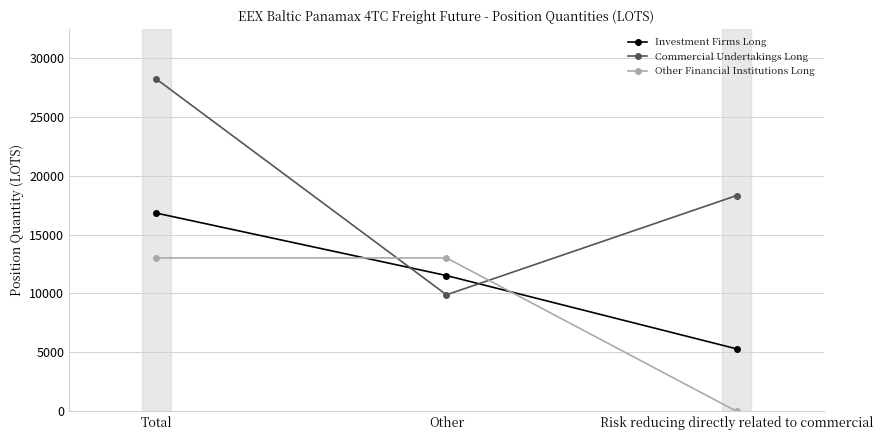

What position from the left is Risk reducing directly related to commercial?

3